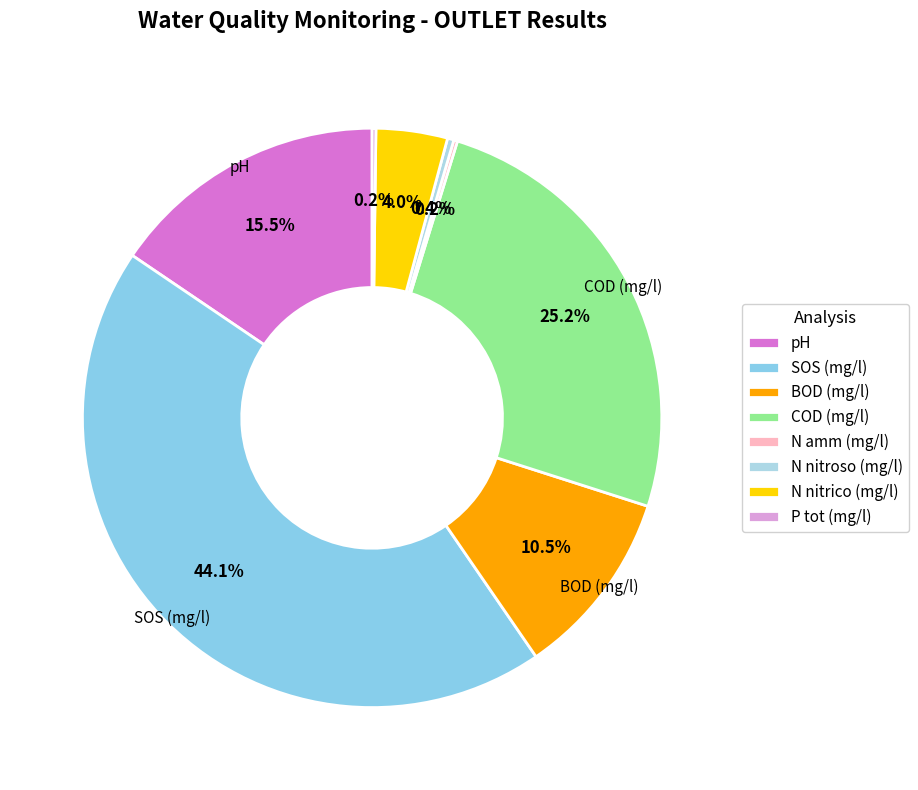

Which slice is the largest?

SOS (mg/l)